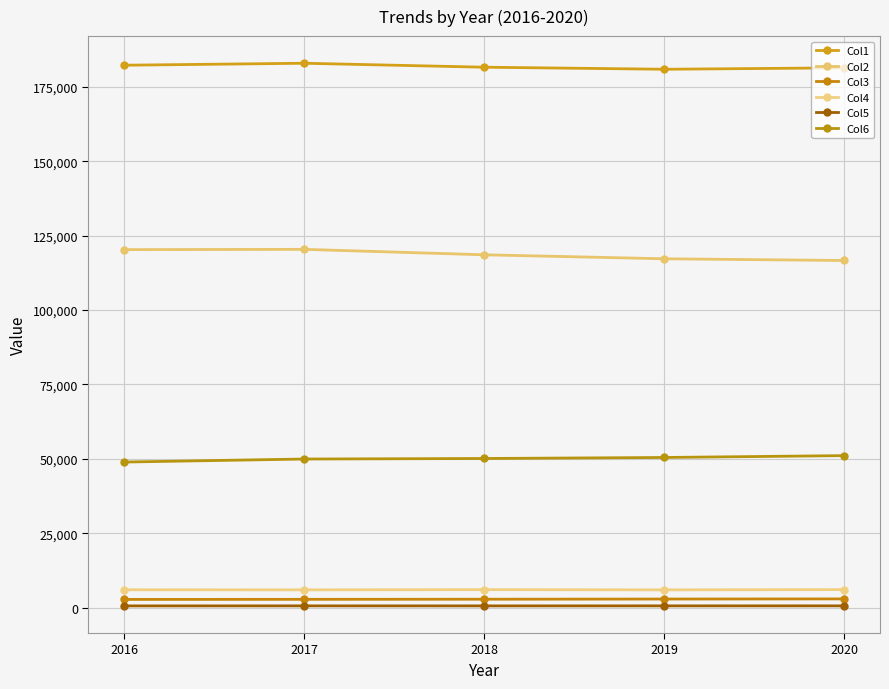

True or false: Col4 and Col5 cross at least once.

False